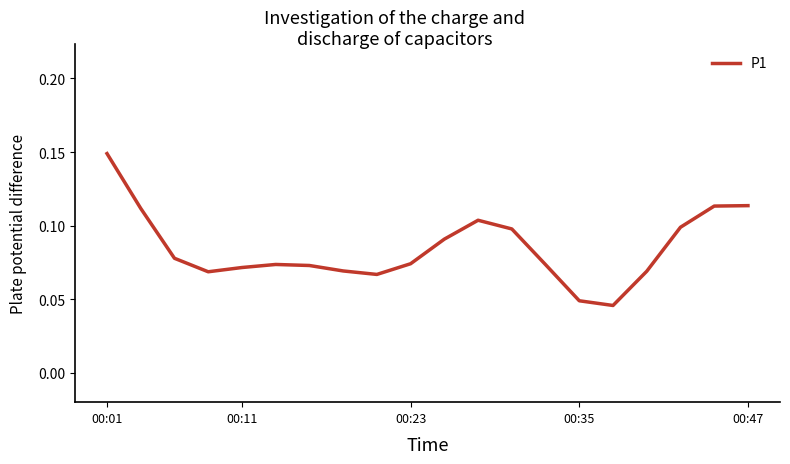

Does the chart have visible grid lines?

No